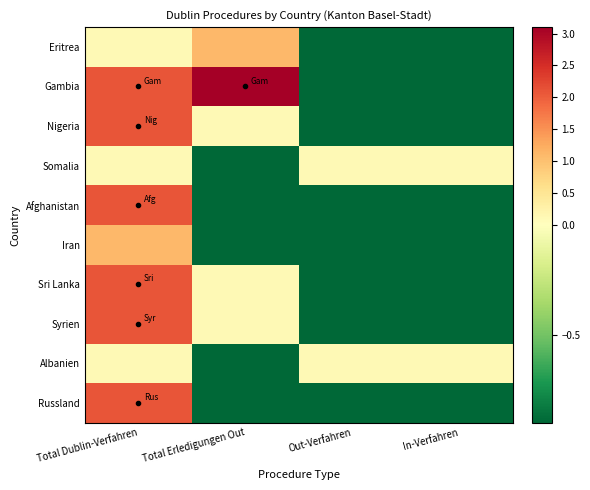

What is the total value across all series at In-Verfahren?

-7.0